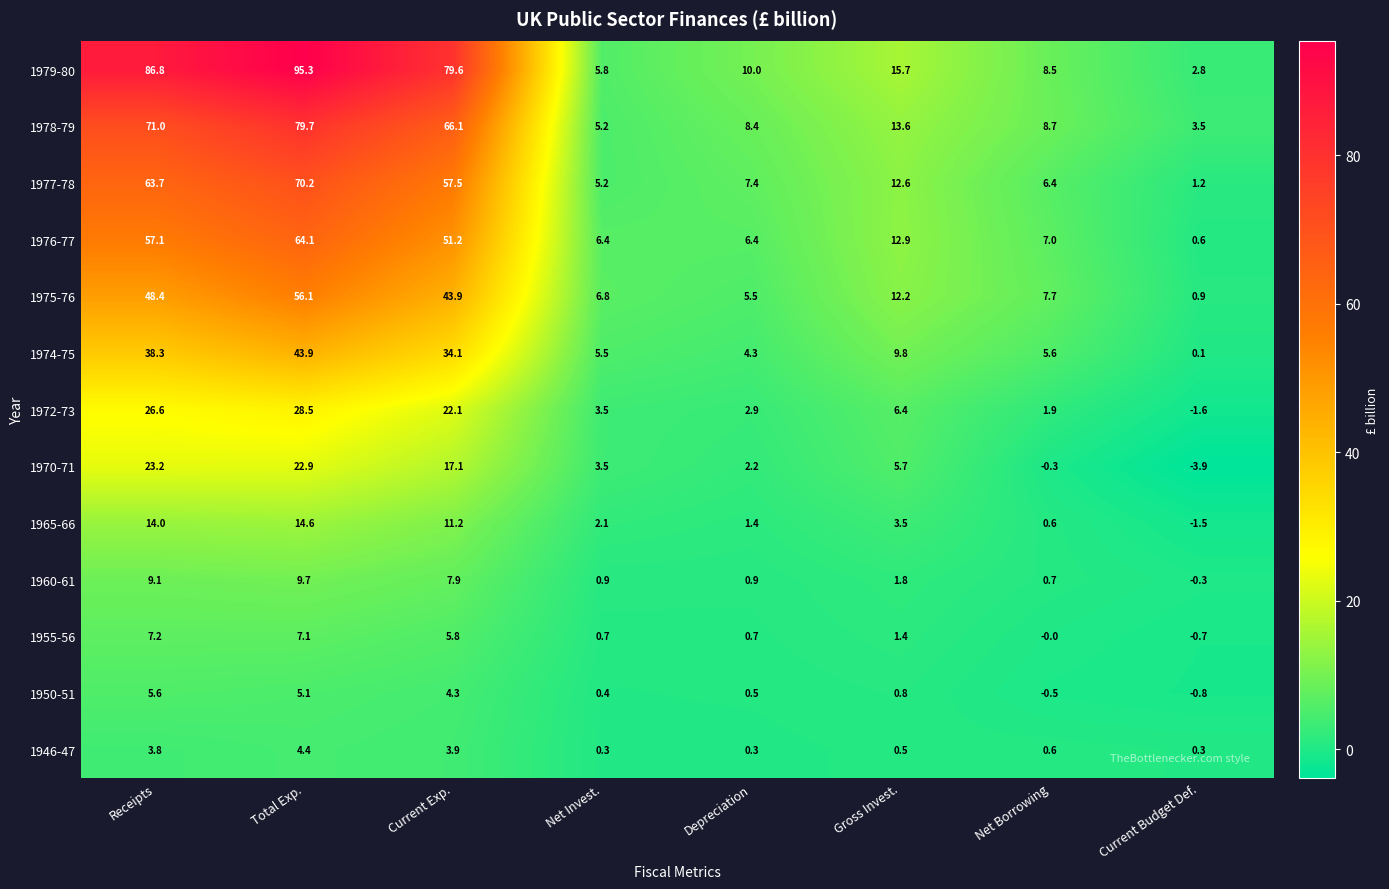

At how many categories does at least one series exceed 29?

3